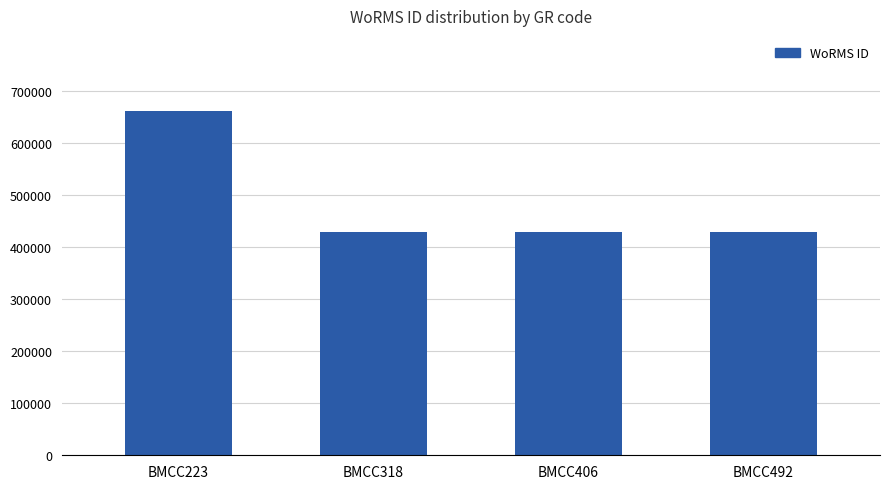

Reading left to right, transcribe all the data shown in this chart.

BMCC223=661559	BMCC318=428522	BMCC406=428522	BMCC492=428522